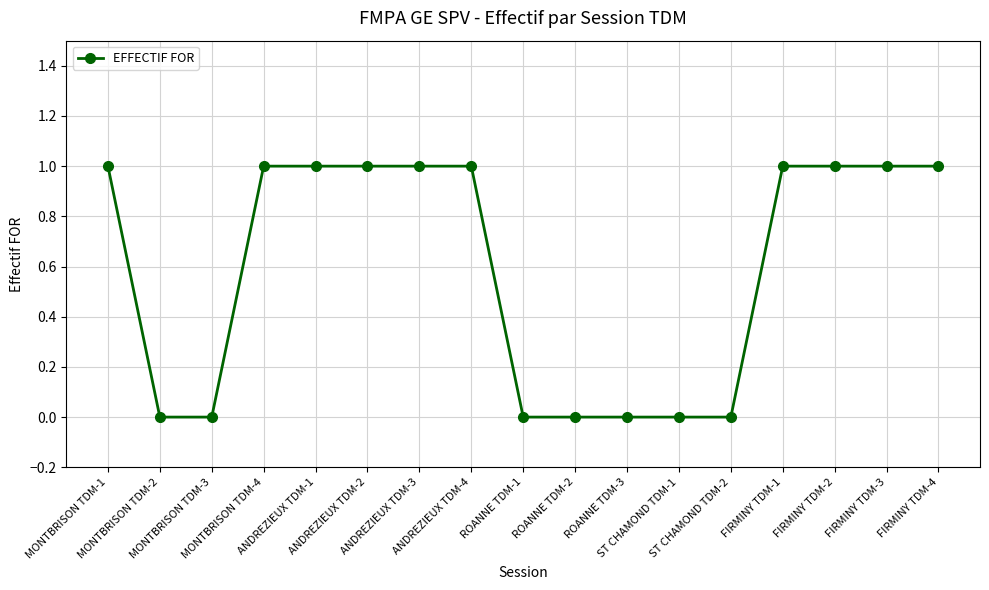

What is the value of the 8th point from the left?

1